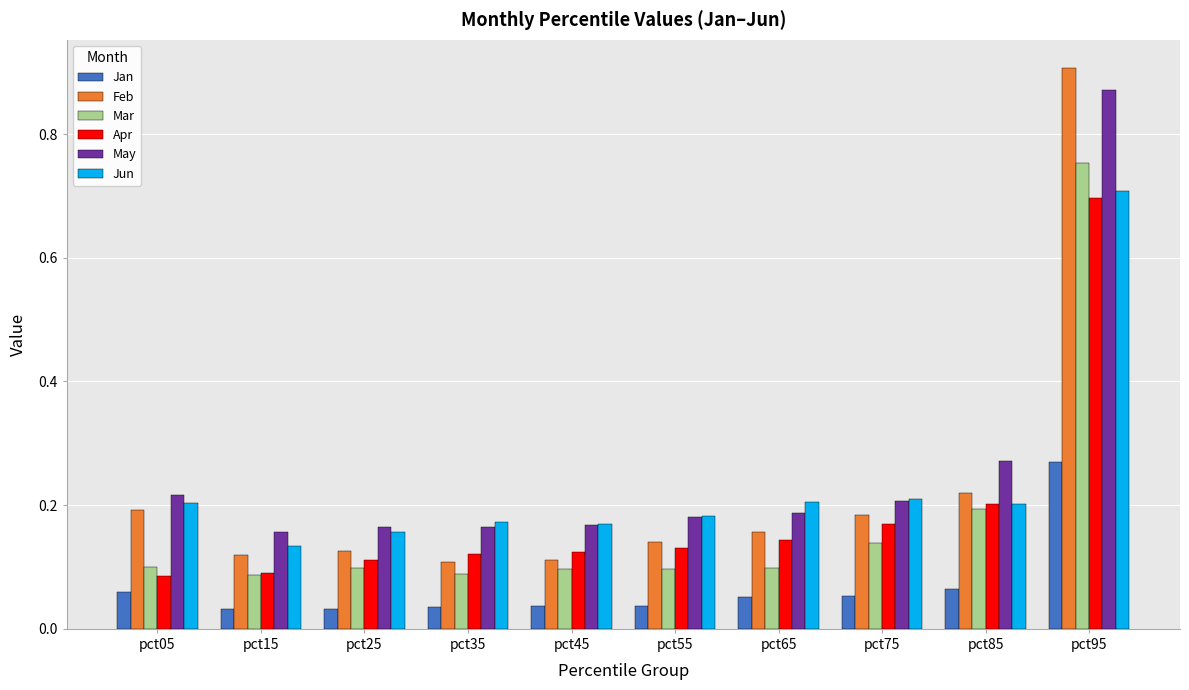

Which series has the largest total across all categories?

May